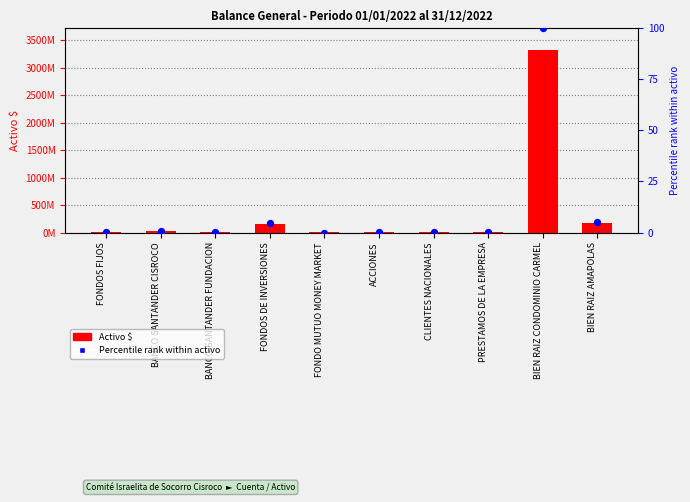

Which series has the widest spread of Y values?

Activo $